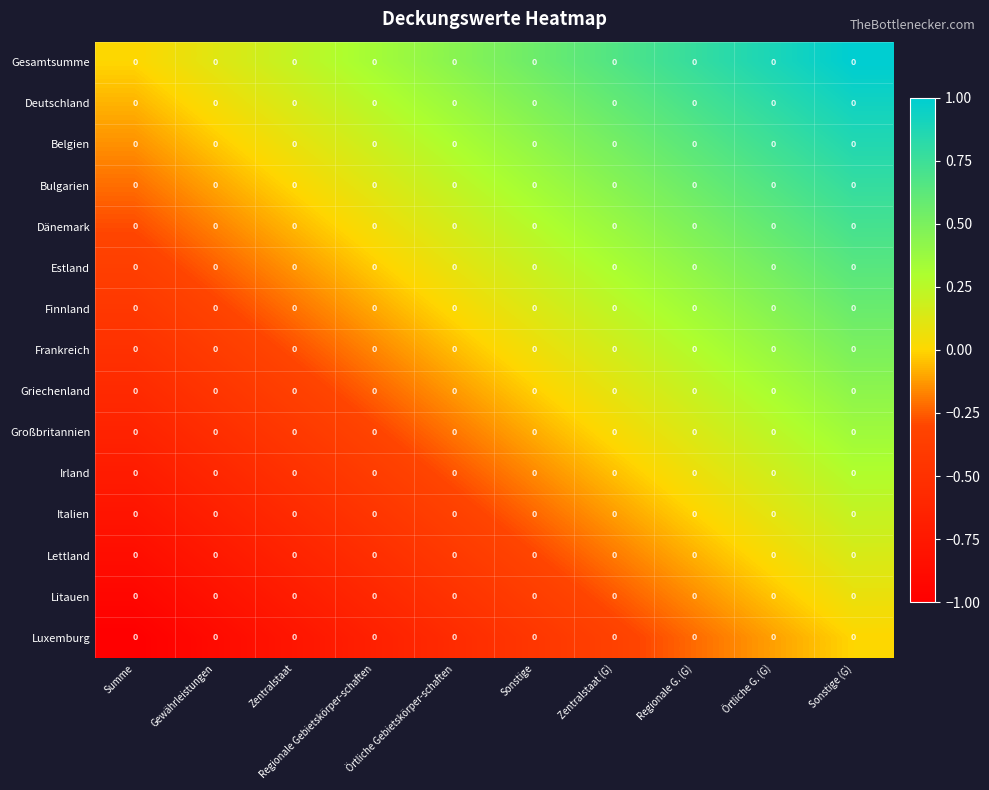

The value of Luxemburg at Zentralstaat is -1.2. True or false?

False